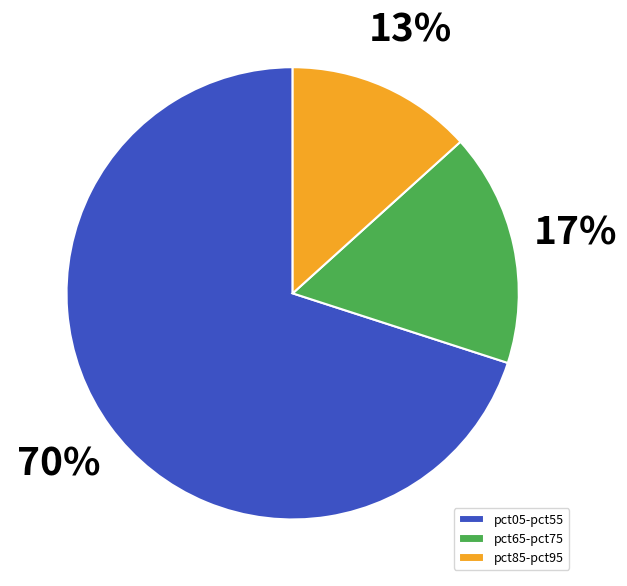

Count the number of slices in the pie.

3